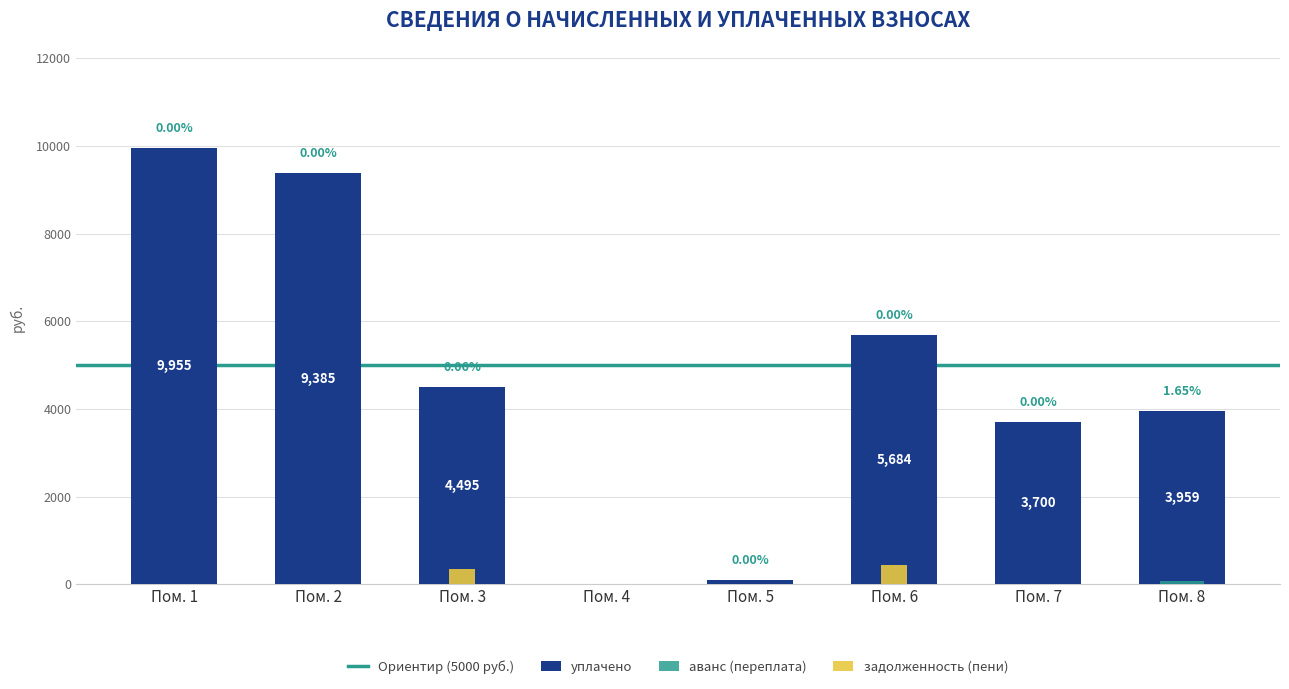

Which label corresponds to the smallest value in the chart?

Пом. 4